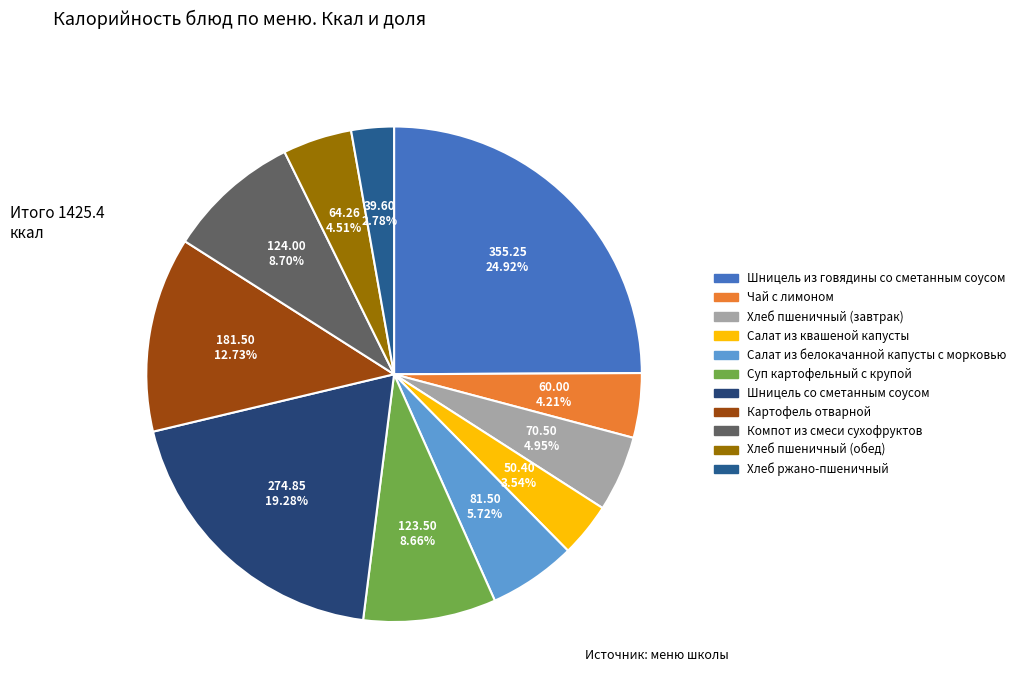

Which slice is the smallest?

Хлеб ржано-пшеничный